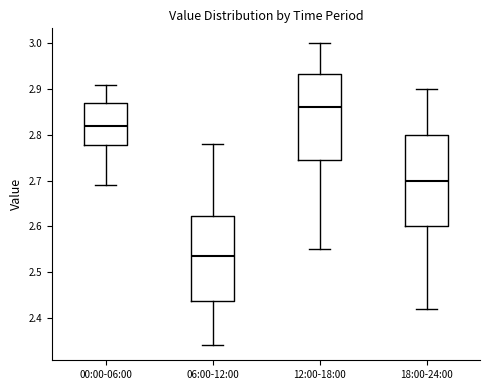

Reading left to right, read every box against the y-axis: the position of its median line, the range the box covers, and the ends of its whiskers. The values are not printed on the chart, so give them approximately, as read against the axis.

00:00-06:00: median 2.82, box 2.78 to 2.87, whiskers 2.69 to 2.91
06:00-12:00: median 2.54, box 2.44 to 2.62, whiskers 2.34 to 2.78
12:00-18:00: median 2.86, box 2.75 to 2.93, whiskers 2.55 to 3.00
18:00-24:00: median 2.70, box 2.60 to 2.80, whiskers 2.42 to 2.90